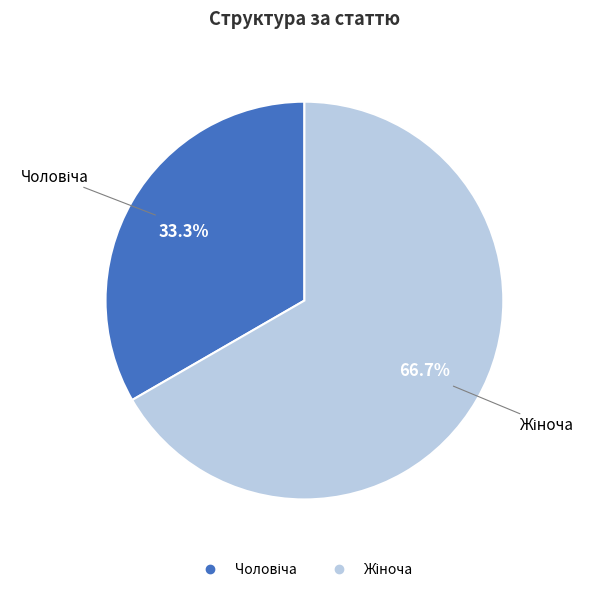

Does any single category account for the majority?

Yes